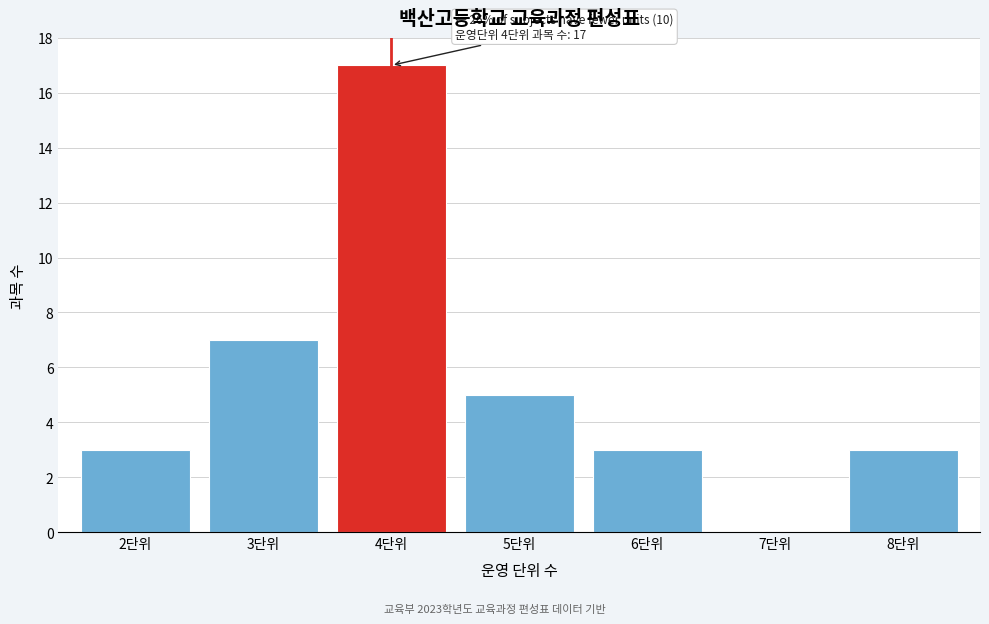

Reading left to right, what are all the values shown in this chart?

2단위=3	3단위=7	4단위=17	5단위=5	6단위=3	7단위=0	8단위=3